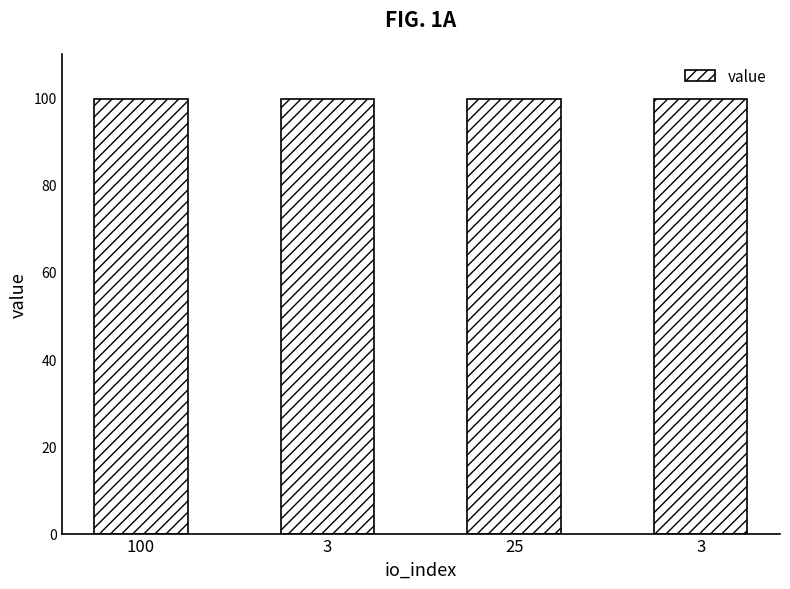

What is the ratio of the value at 3 to the value at 25?

1.0